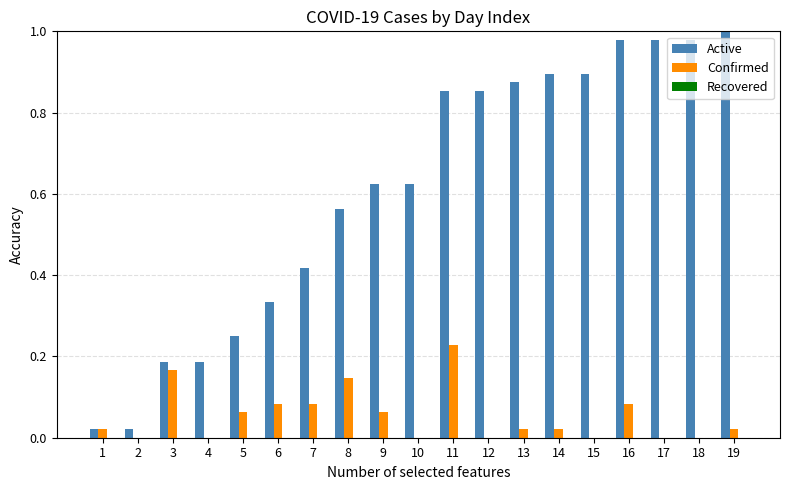

Is the value of Active at 8 greater than the value of Confirmed at 15?

Yes